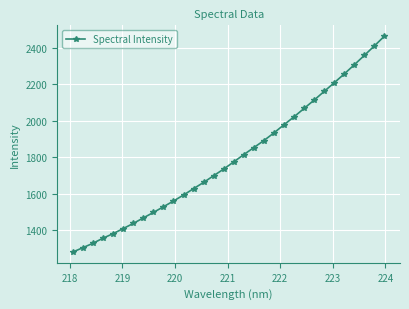

What is the value of the 26th point from the left?

2160.6